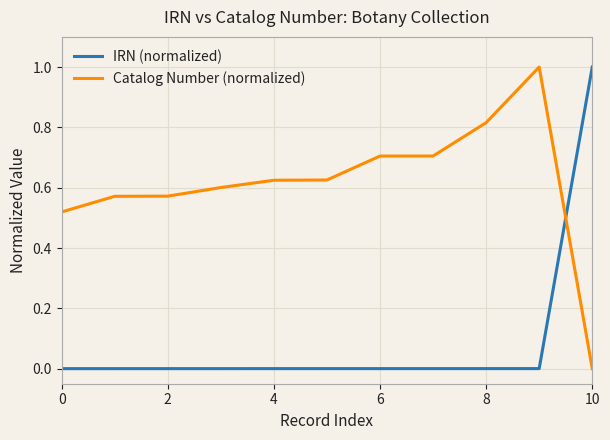

How many times do Catalog Number (normalized) and IRN (normalized) cross each other?

1